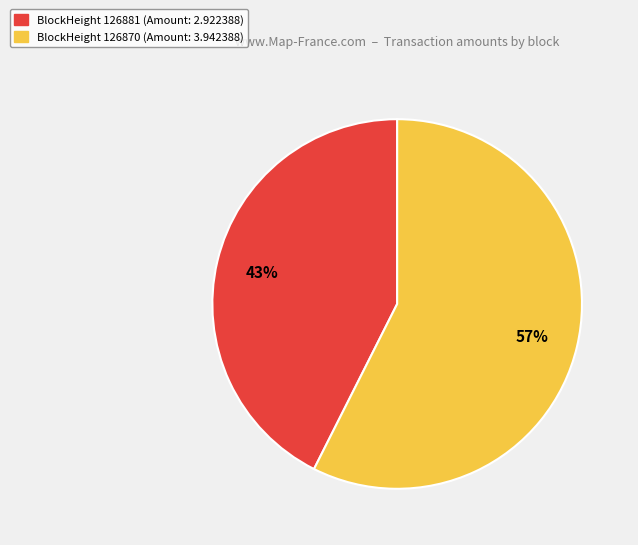

Is there any slice that represents more than half of the pie?

Yes